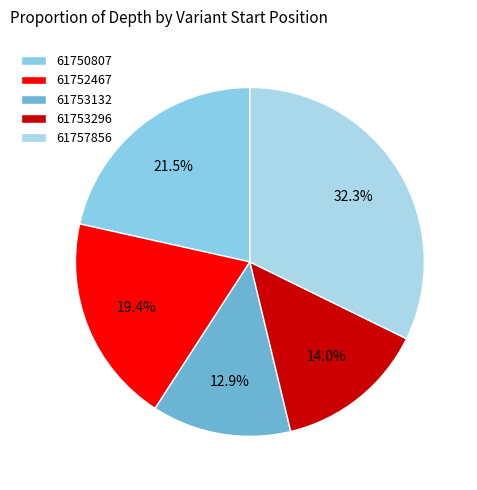

The 61757856 slice represents 38% of the pie. True or false?

False